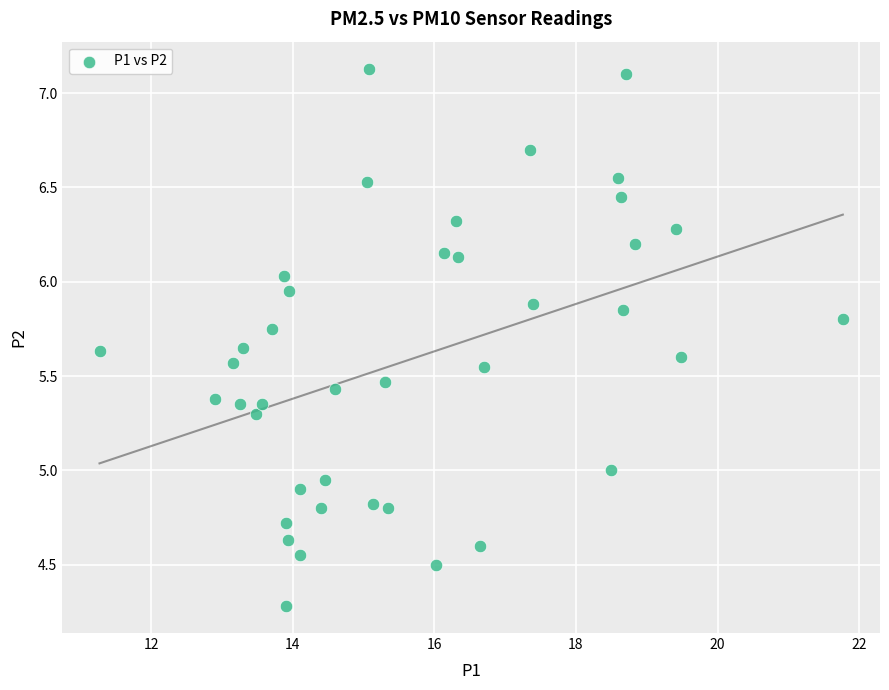

What is the range of X values (max minus min)?

10.5